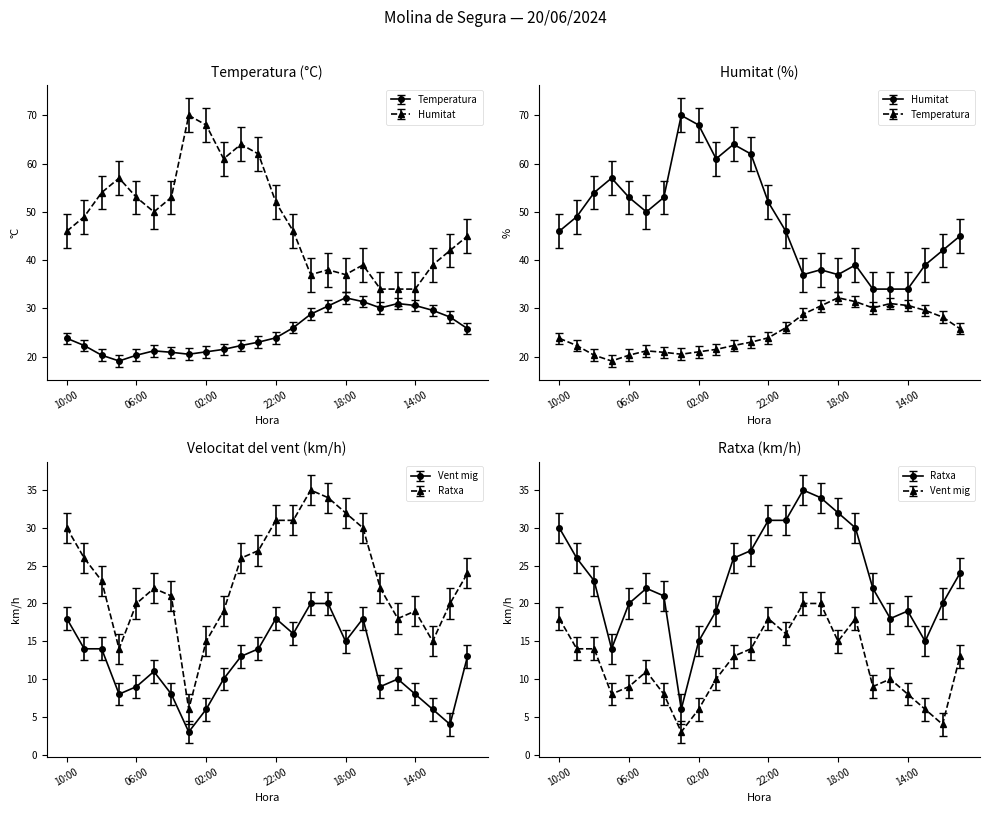

At which label does Temperatura (°C) reach its minimum?

07:00